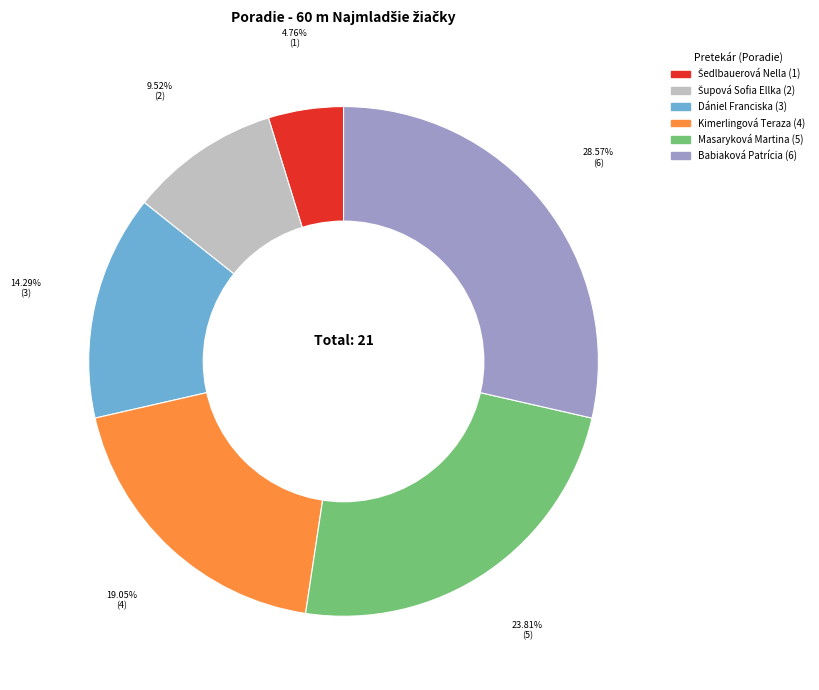

Is there any slice that represents more than half of the pie?

No